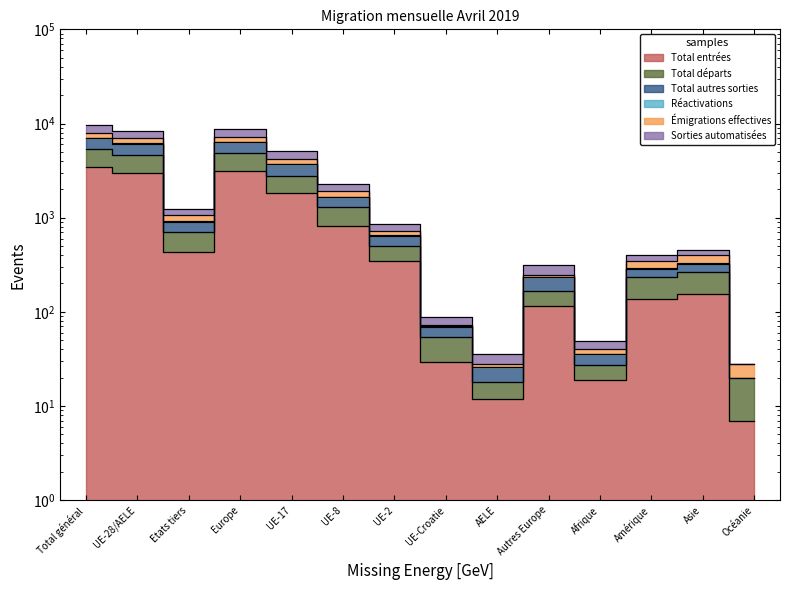

The value of Réactivations at Autres Europe is 244. True or false?

True